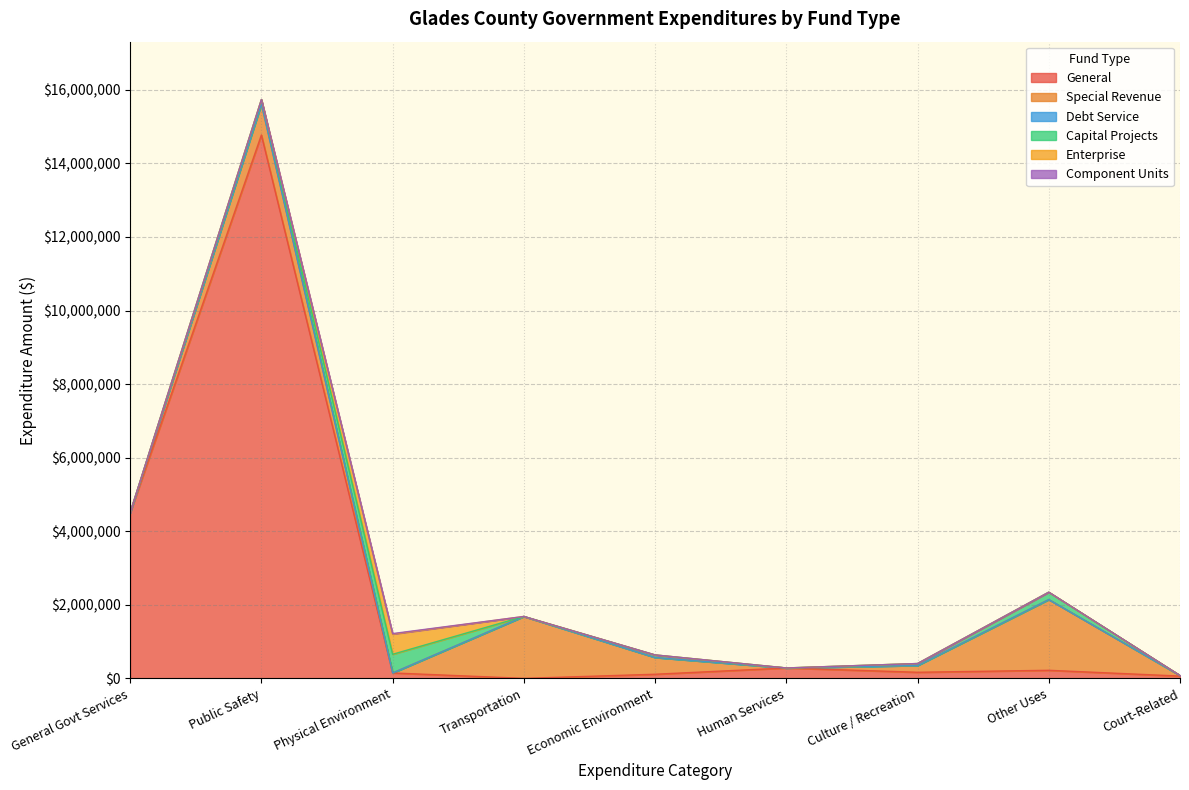

What is the maximum value for General?

14774897